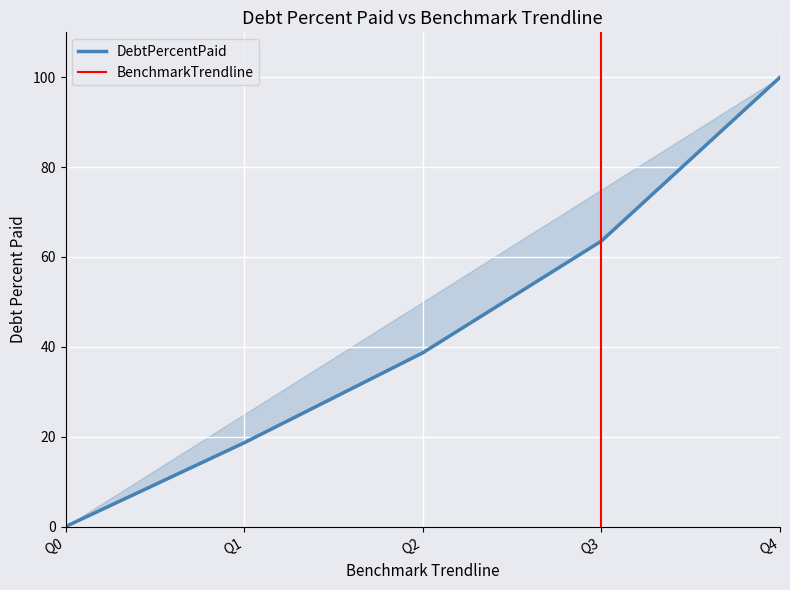

At which label does the data first exceed 38?

Q2